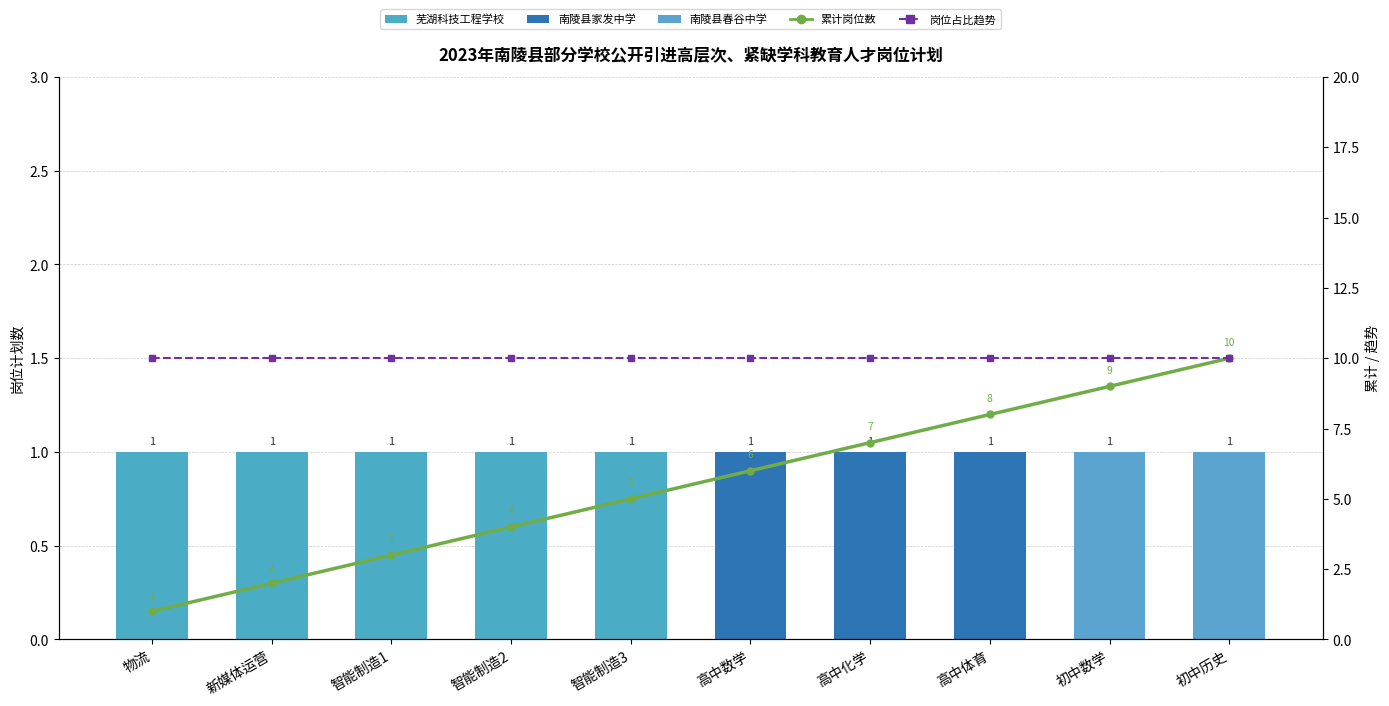

Reading left to right, transcribe all the data shown in this chart.

岗位计划数: 1	1	1	1	1	1	1	1	1	1
累计岗位数: 1	2	3	4	5	6	7	8	9	10
岗位占比趋势: 10	10	10	10	10	10	10	10	10	10